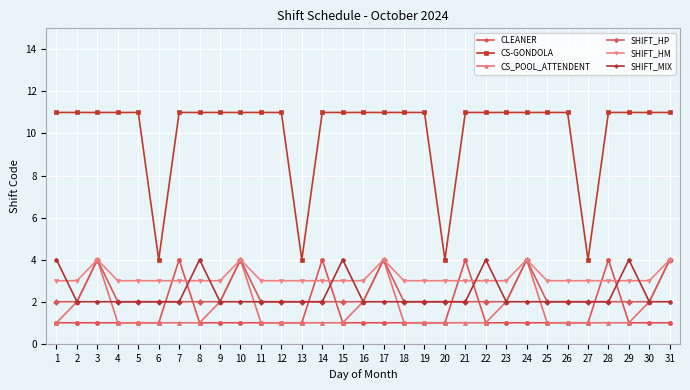

How many lines are shown in the chart?

6